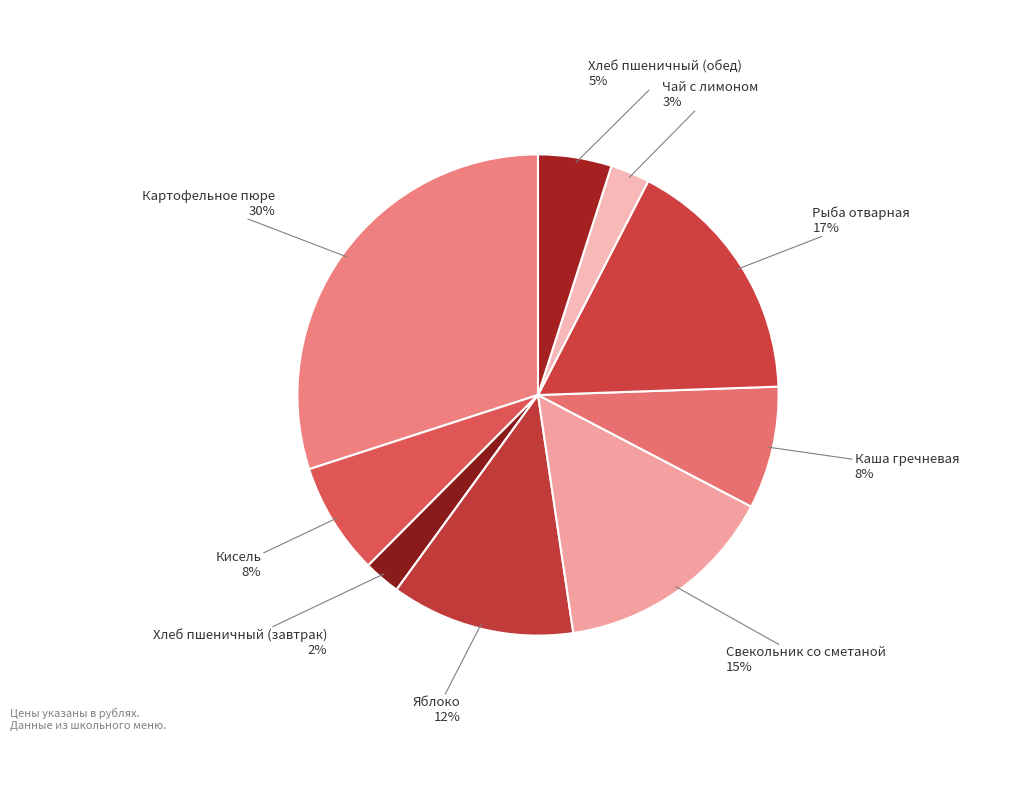

Do Кисель and Хлеб пшеничный (завтрак) together represent more than half of the pie?

No